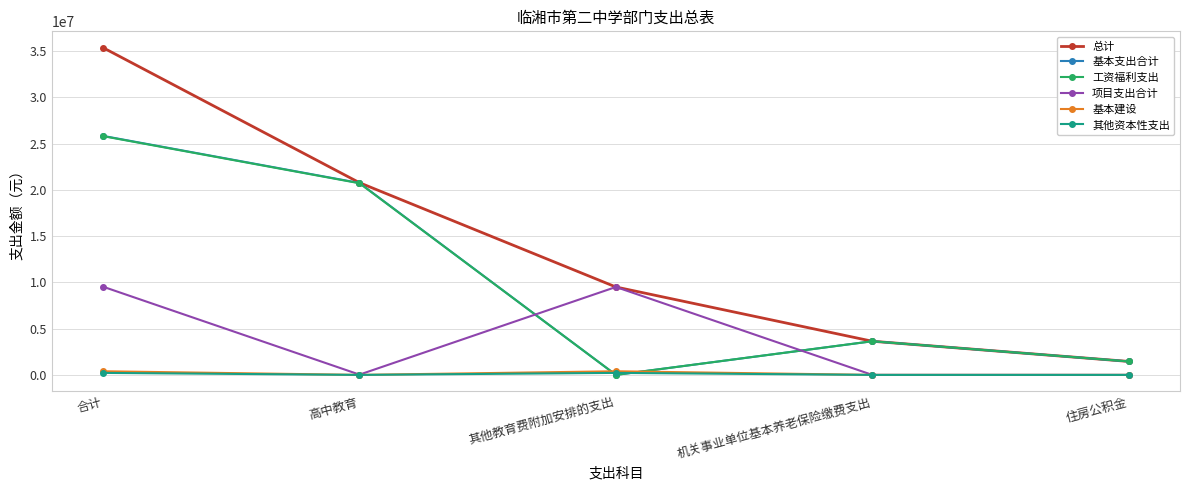

At which category is the sum across all series the highest?

合计